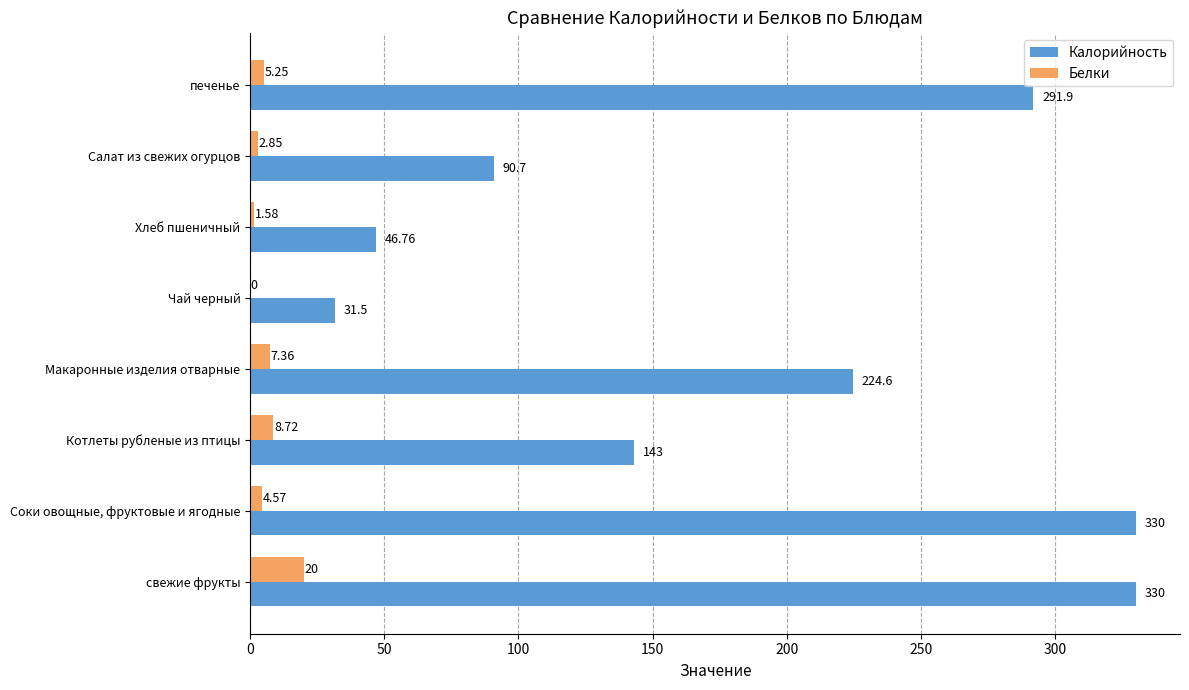

What is the sum of all Белки values?

50.3